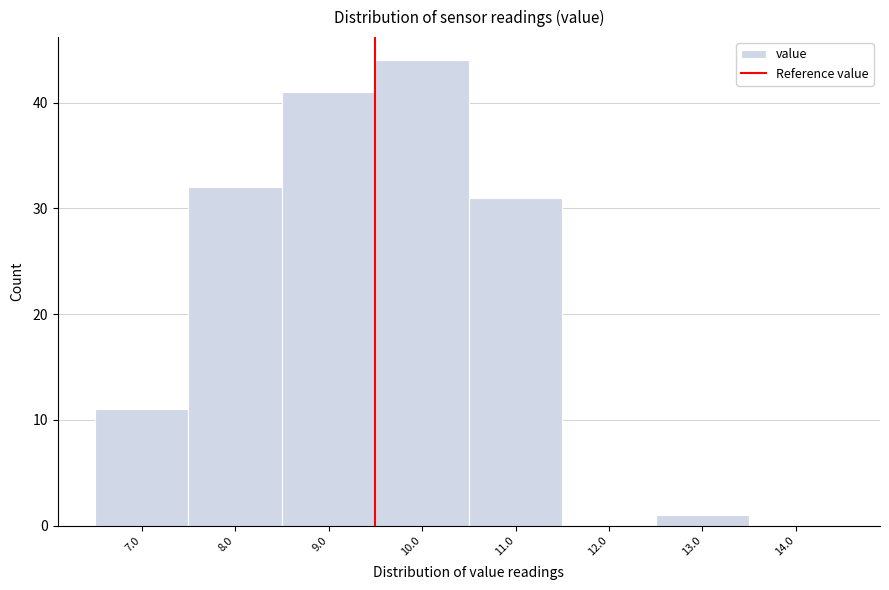

Reading left to right, what are all the values shown in this chart?

7.0=11	8.0=32	9.0=41	10.0=44	11.0=31	12.0=0	13.0=1	14.0=0